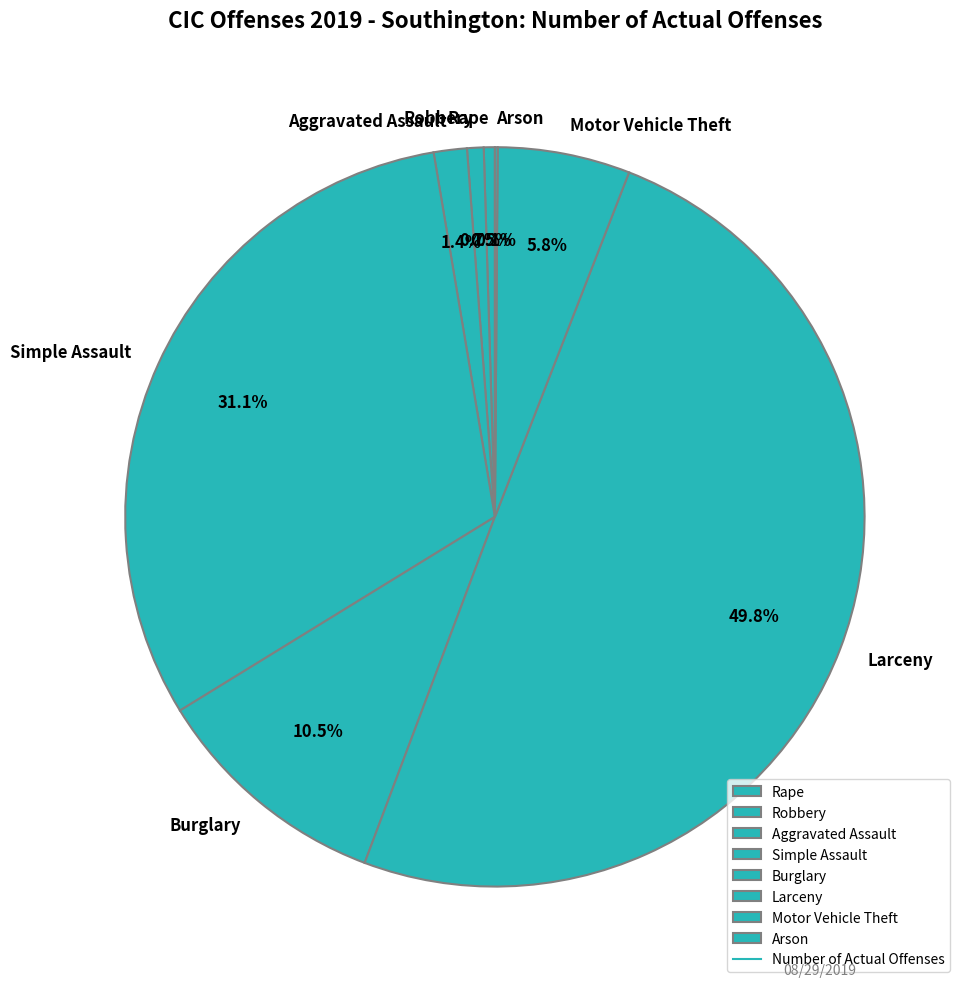

Is Burglary the majority of the pie?

No